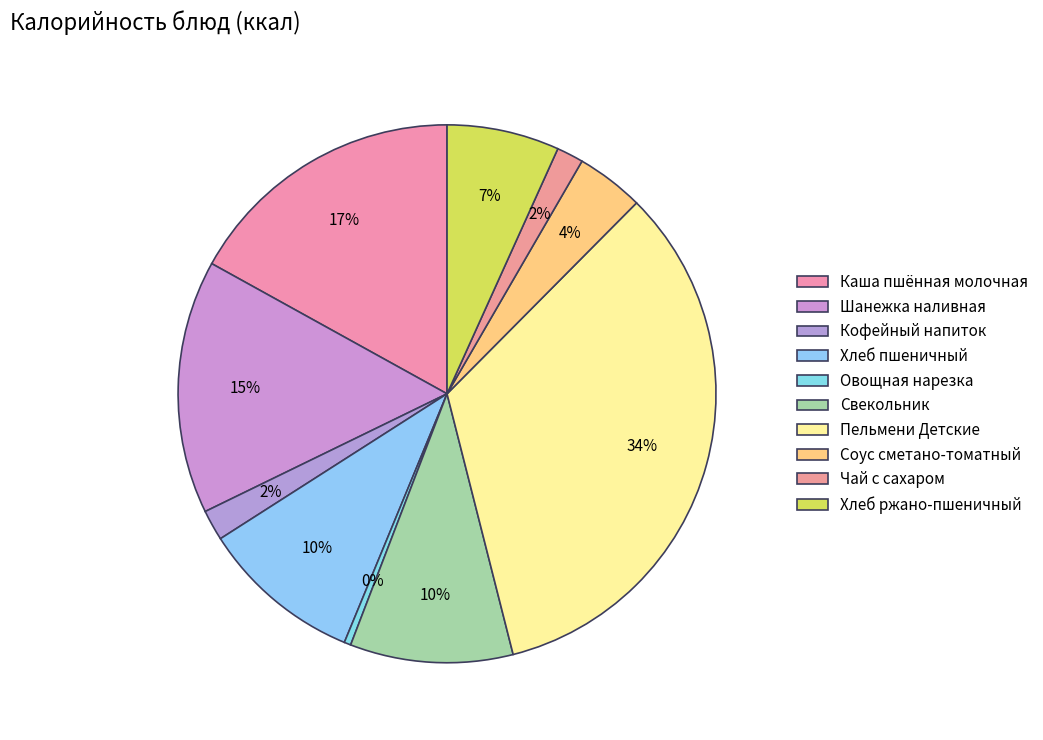

Count the number of slices in the pie.

10